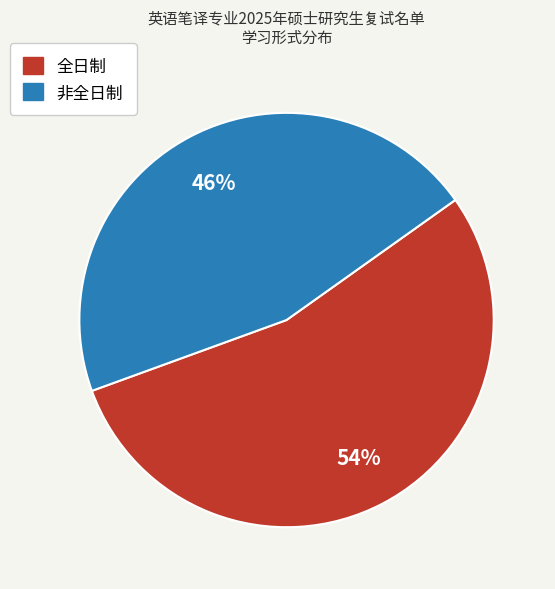

Is the sum of 非全日制 and 全日制 greater than half?

Yes